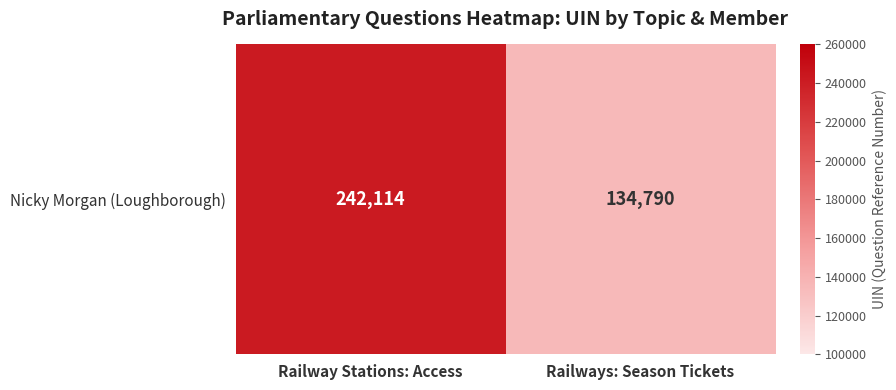

List the labels in order of value, smallest first.

Railways: Season Tickets, Railway Stations: Access